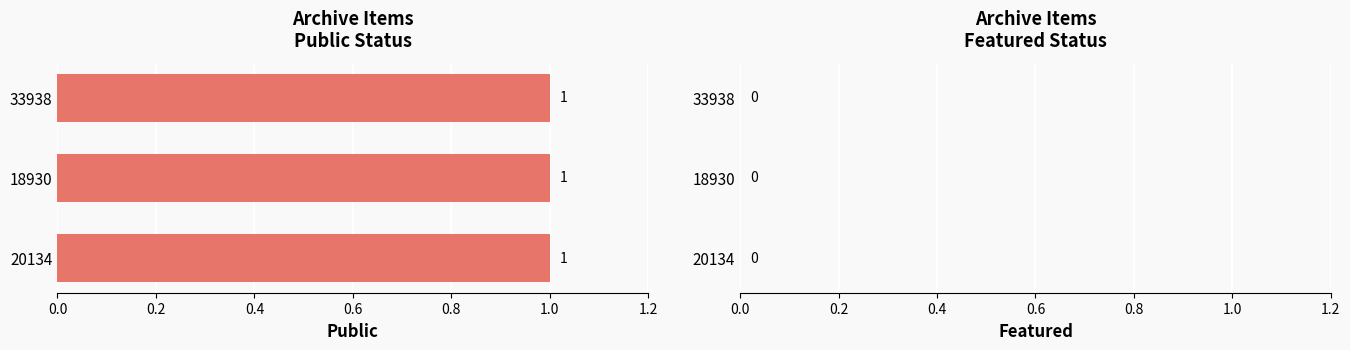

Is the value of public at 20134 greater than the value of featured at 33938?

Yes